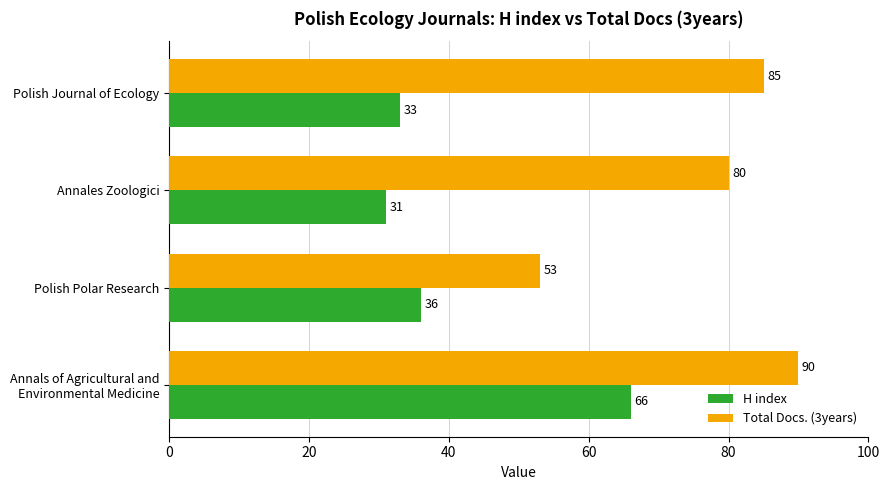

What is the difference between the maximum and second lowest values in the H index series?

33